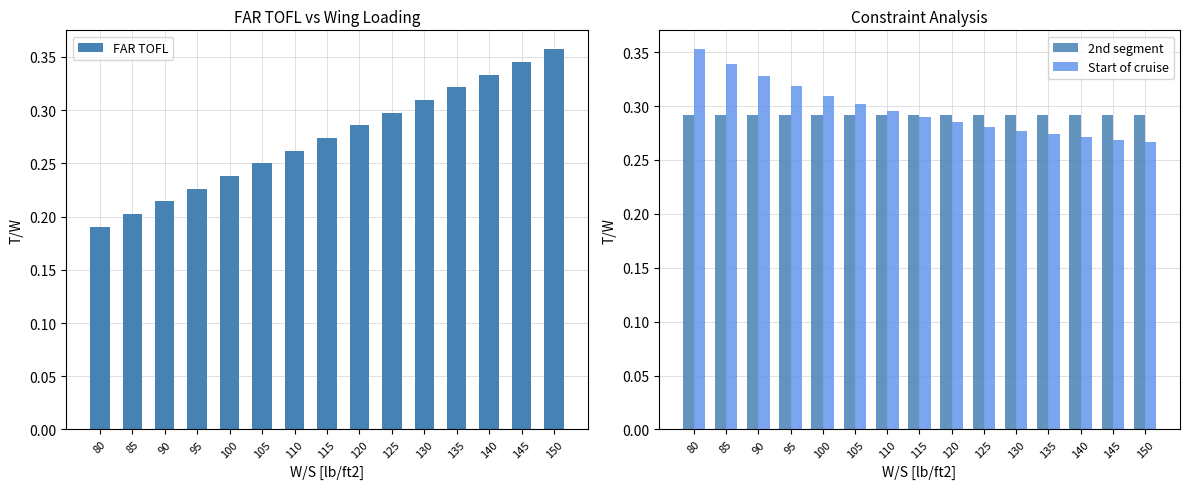

What is the minimum value for 2nd segment?

0.3